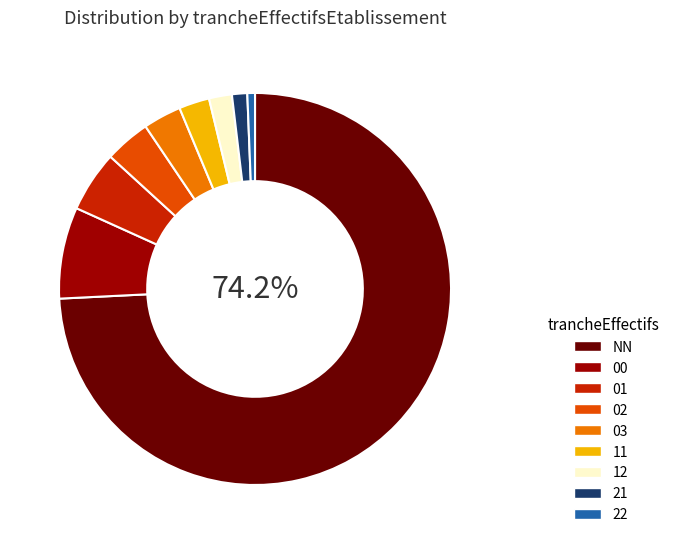

To the nearest percent, what portion does 22 represent?

1%